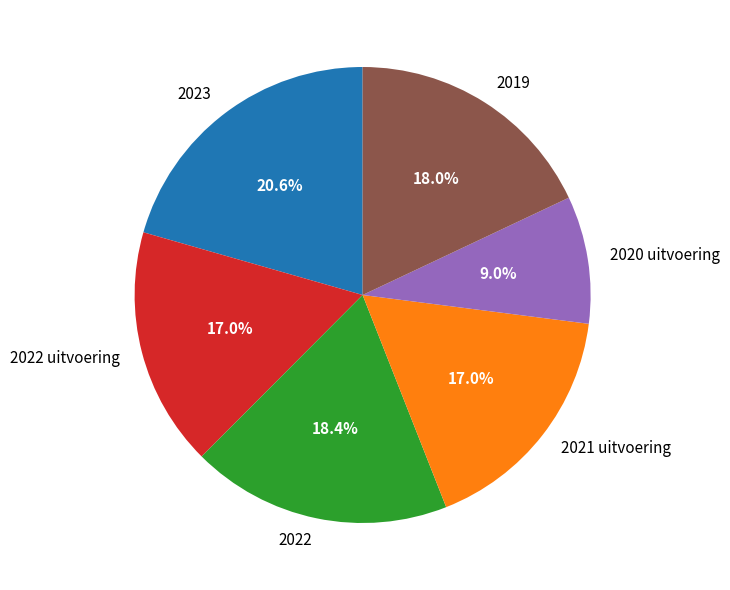

To the nearest percent, what percentage of the pie is 2022 uitvoering?

17%